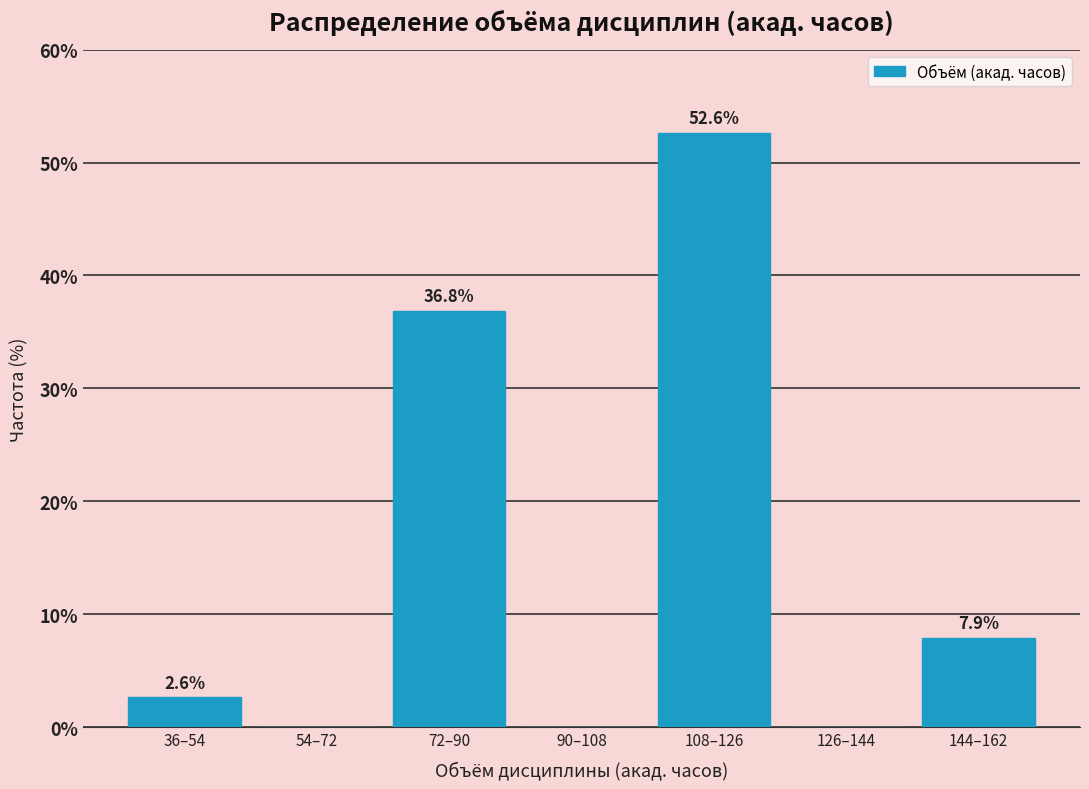

Reading right to left, what are all the values shown in this chart?

144–162=7.9	126–144=0.0	108–126=52.6	90–108=0.0	72–90=36.8	54–72=0.0	36–54=2.6